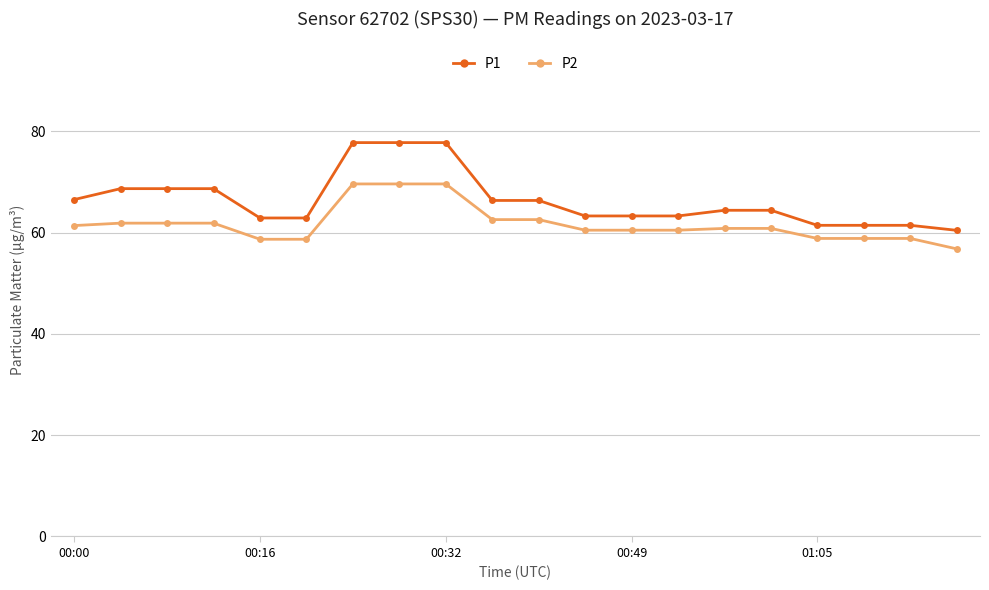

At how many categories does at least one series exceed 73?

3